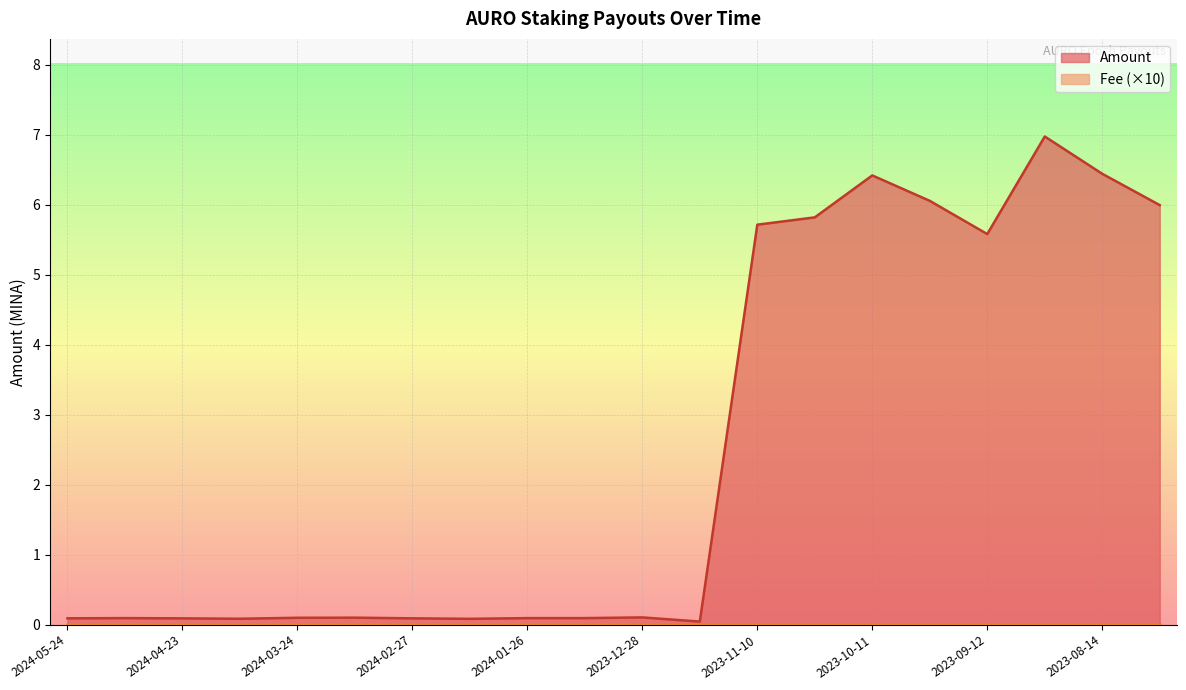

Where is the first local minimum?

2024-04-09